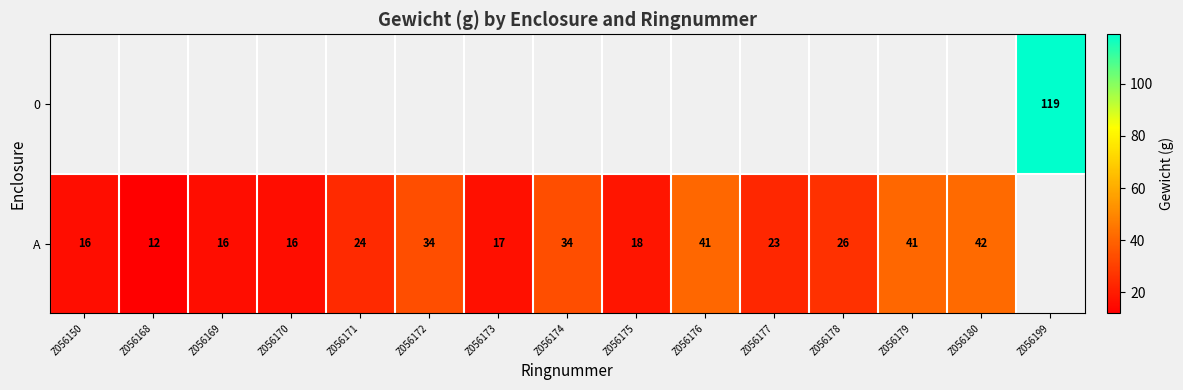

What is the sum of the A values at Z056168 and Z056150?

28